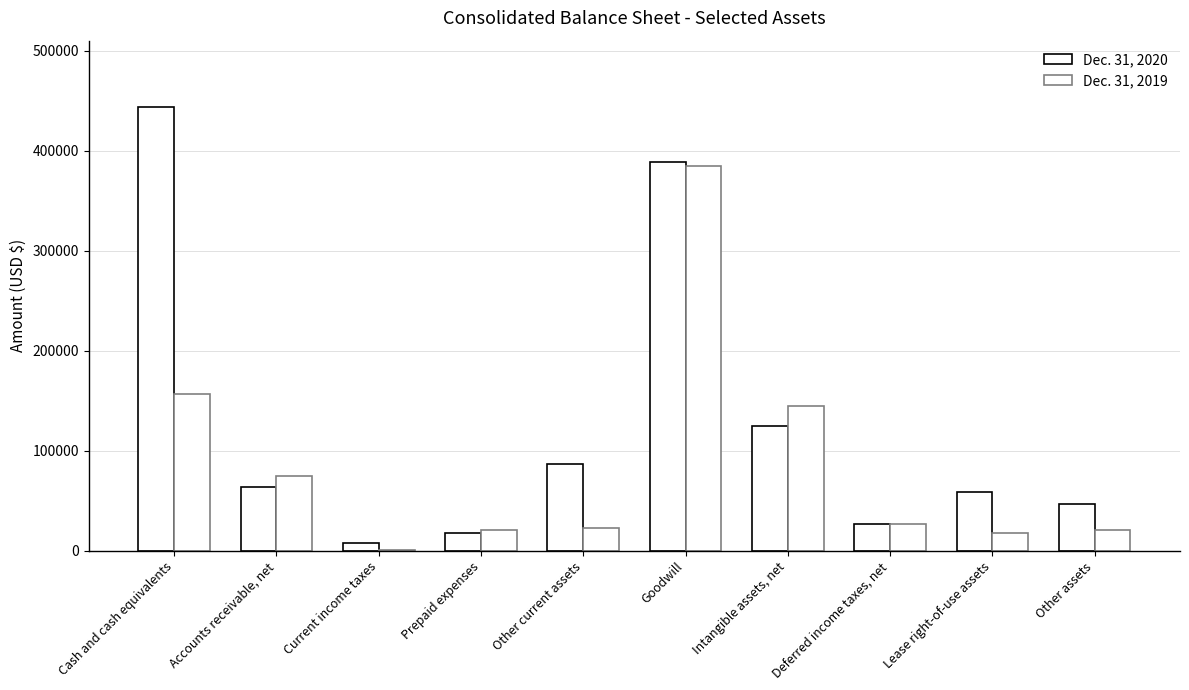

Count the number of data series in this chart.

2